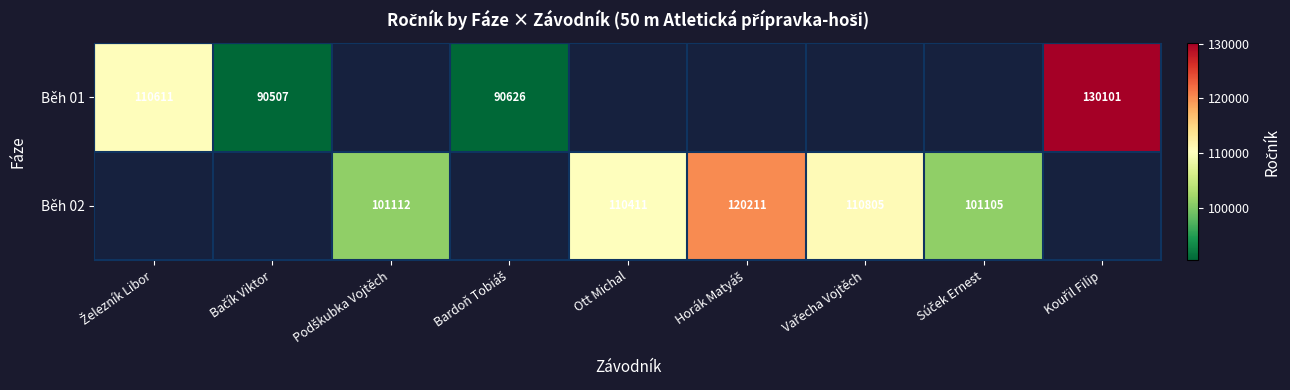

The Běh 01 series shows 110611.0 at Železník Libor. True or false?

True